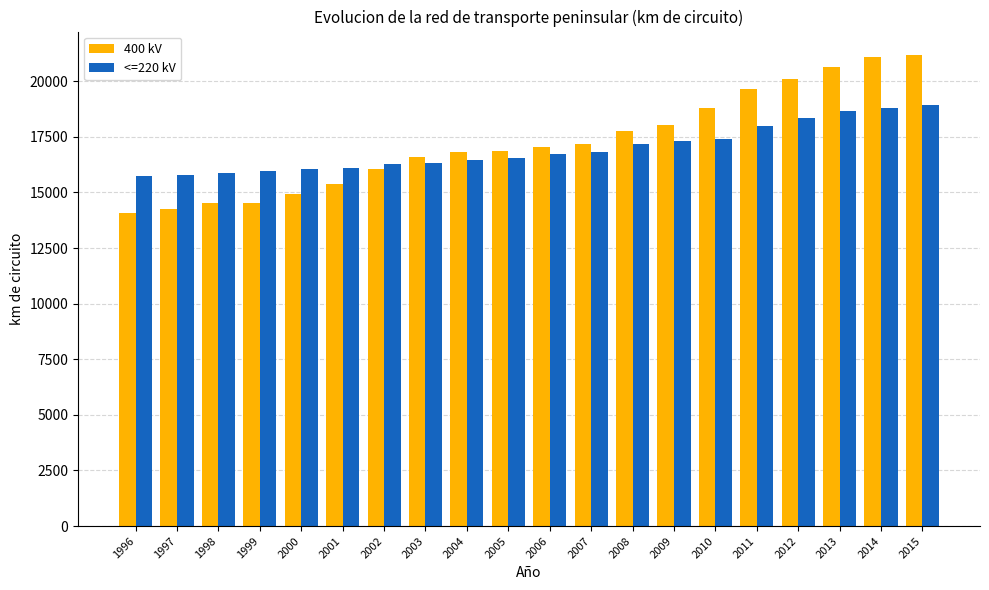

Is it true that 400 kV equals 14083.6 at 1996?

True